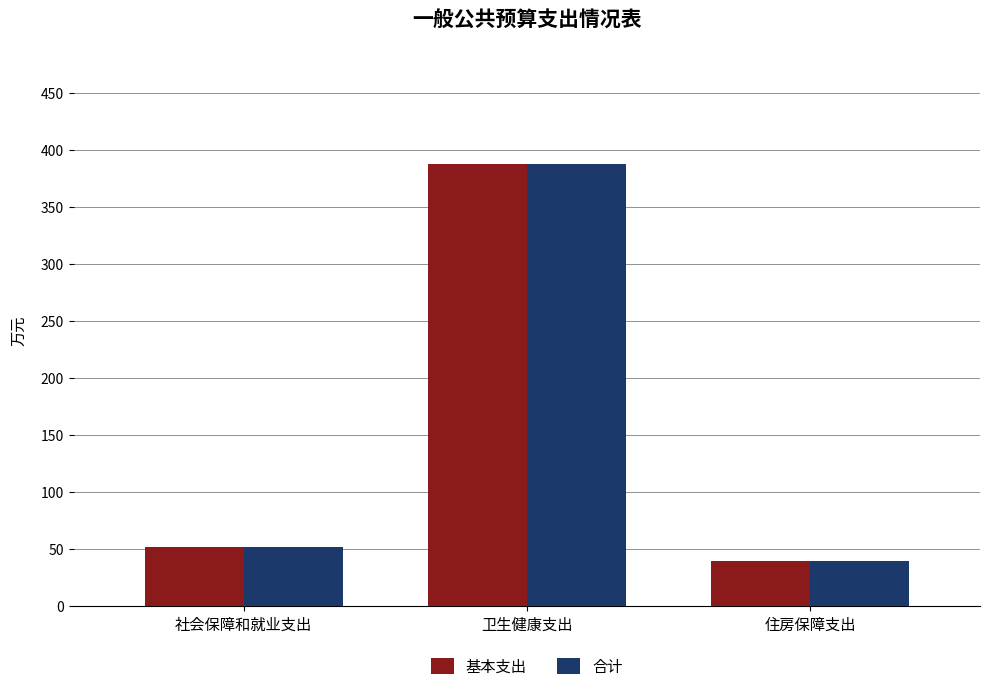

Where is 基本支出 nearest to the value 213?

社会保障和就业支出